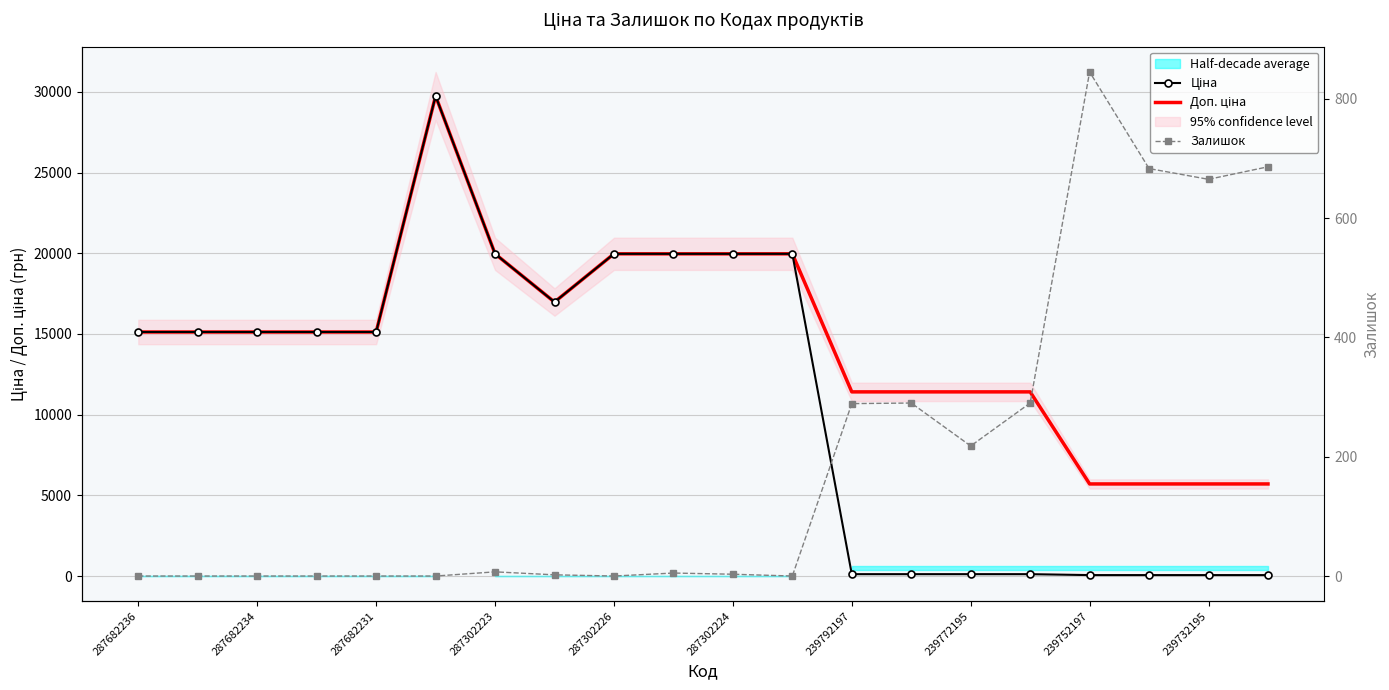

Where is Ціна nearest to the value 14902?

287682236